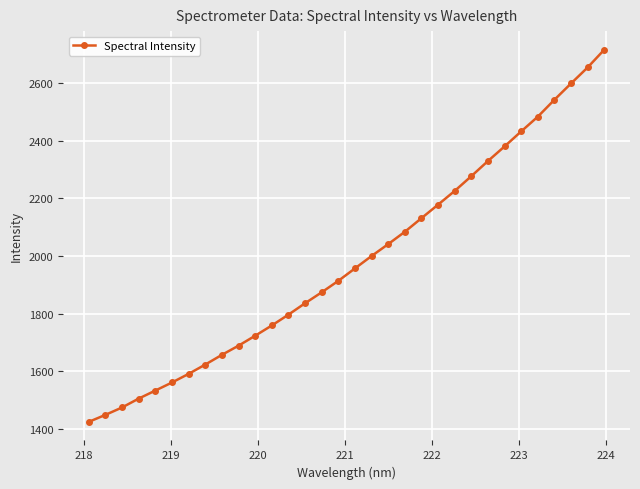

What is the difference between the second highest and second lowest values?

1205.1